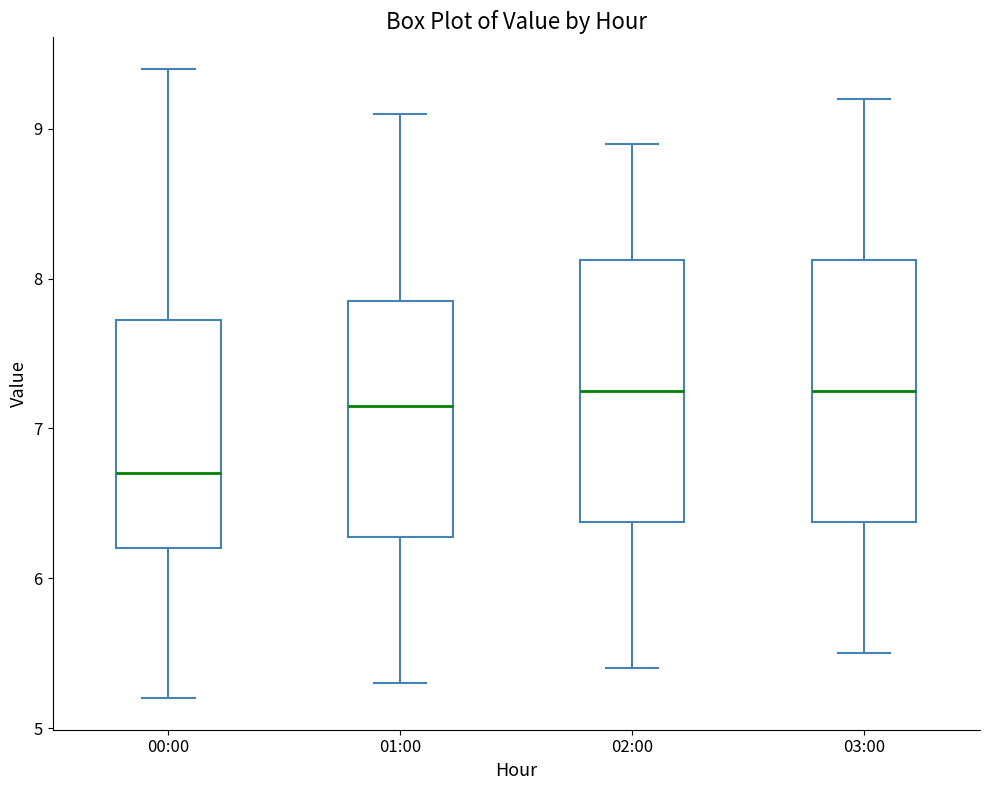

Reading left to right, transcribe this box plot: for each box, give where its median line is, the range the box spans, and where its two whiskers end, as read against the y-axis. The values are not printed on the chart, so give them approximately, as read against the axis.

00:00: median 6.7, box 6.2 to 7.7, whiskers 5.2 to 9.4
01:00: median 7.2, box 6.3 to 7.9, whiskers 5.3 to 9.1
02:00: median 7.3, box 6.4 to 8.1, whiskers 5.4 to 8.9
03:00: median 7.3, box 6.4 to 8.1, whiskers 5.5 to 9.2